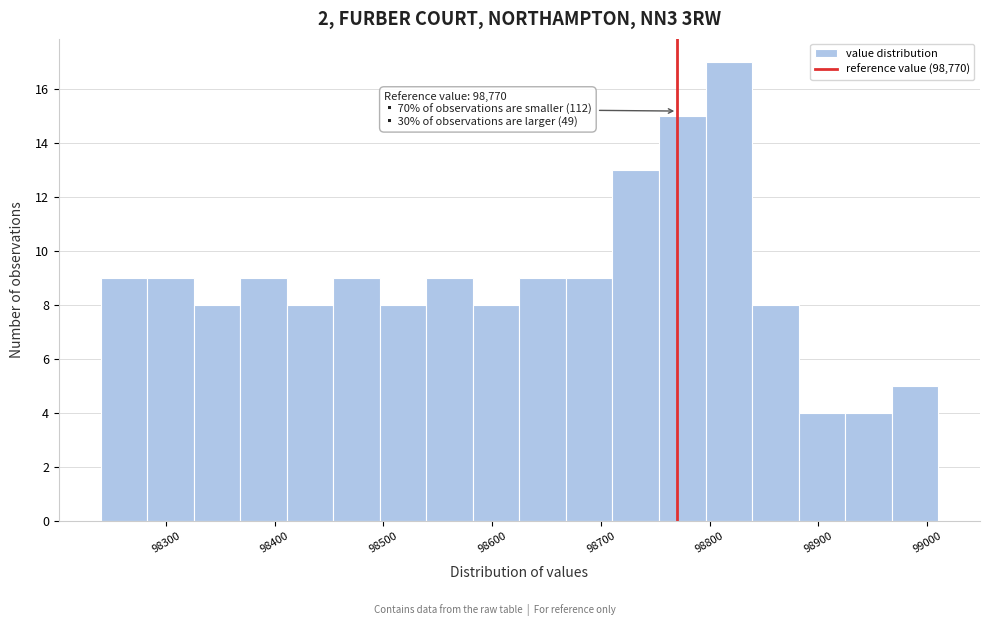

Which range on the x-axis has the tallest bar?

98800 to 98840